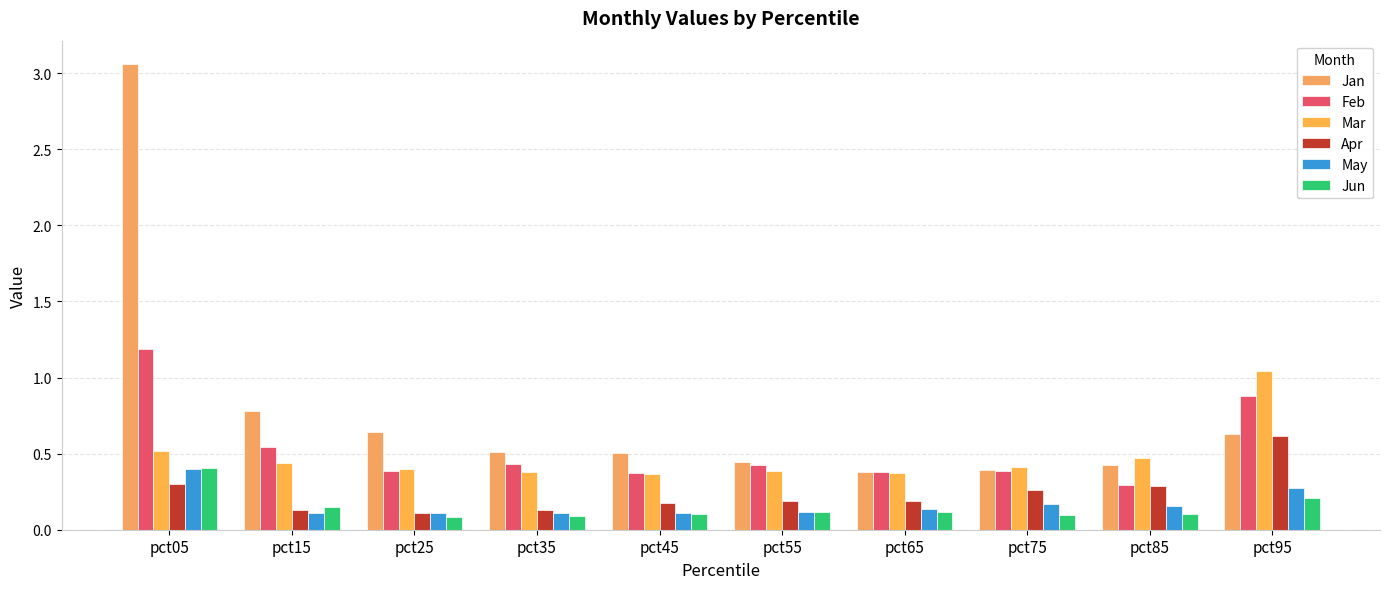

Which category has the lowest value in the May series?

pct35